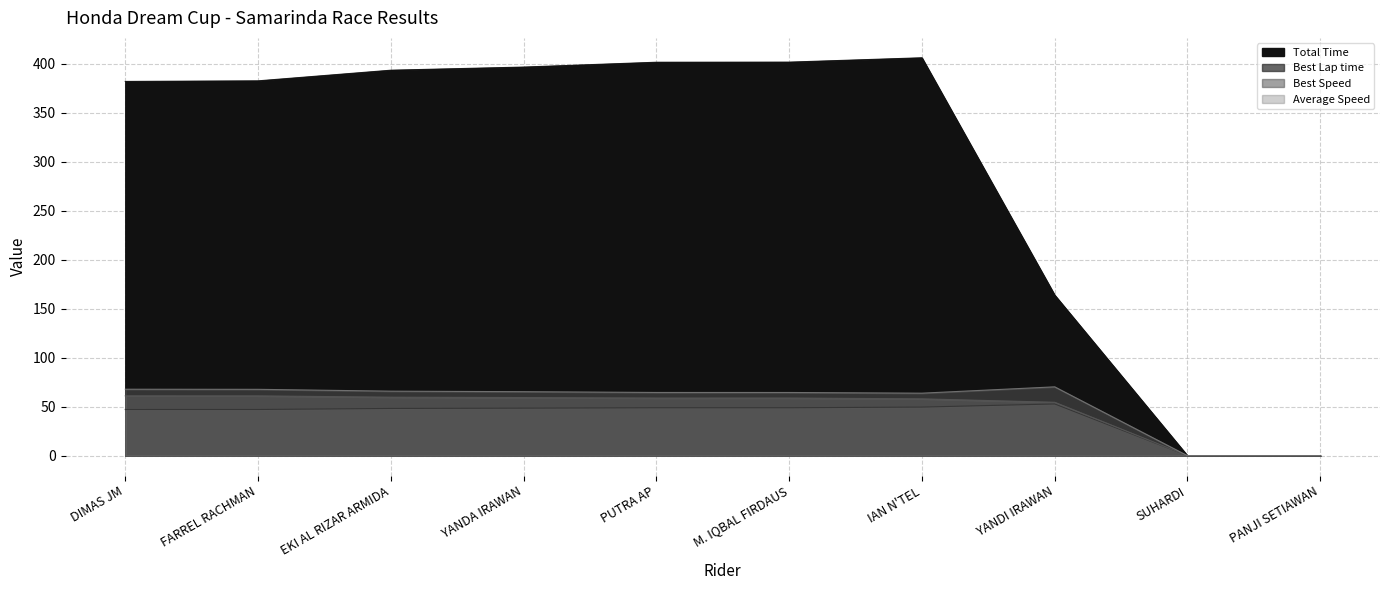

Between EKI AL RIZAR ARMIDA and SUHARDI, which series saw the biggest shift?

Total Time